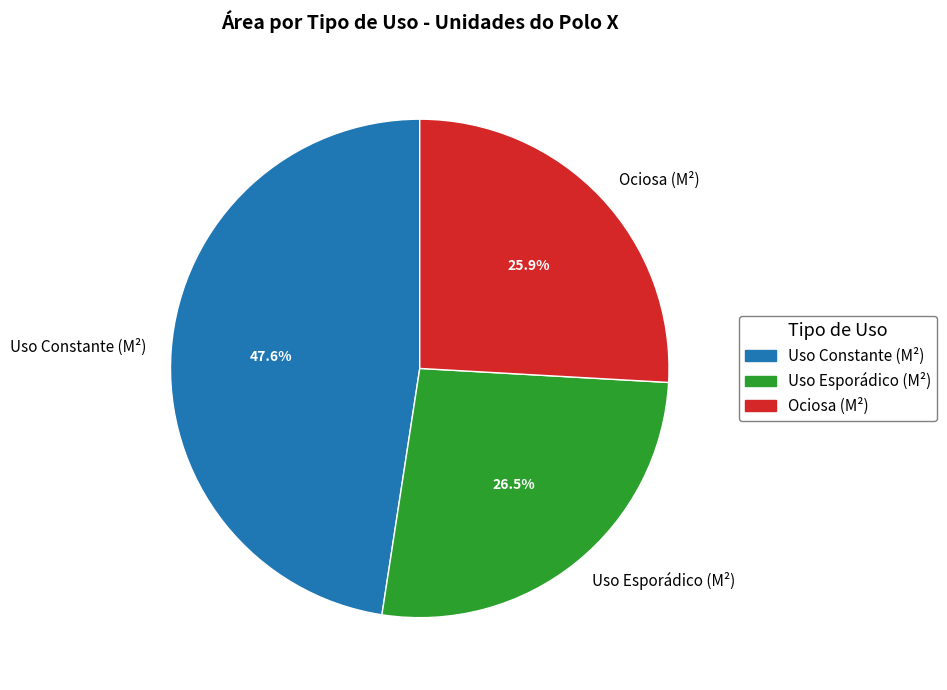

Which slice is the smallest?

Ociosa (M²)